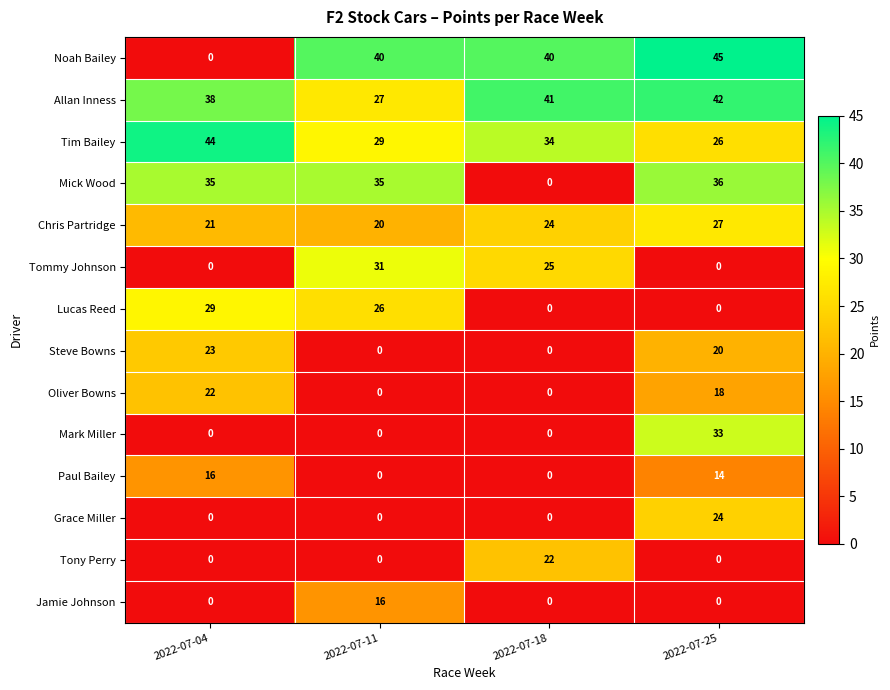

What is the difference between the maximum and minimum values in the Jamie Johnson series?

16